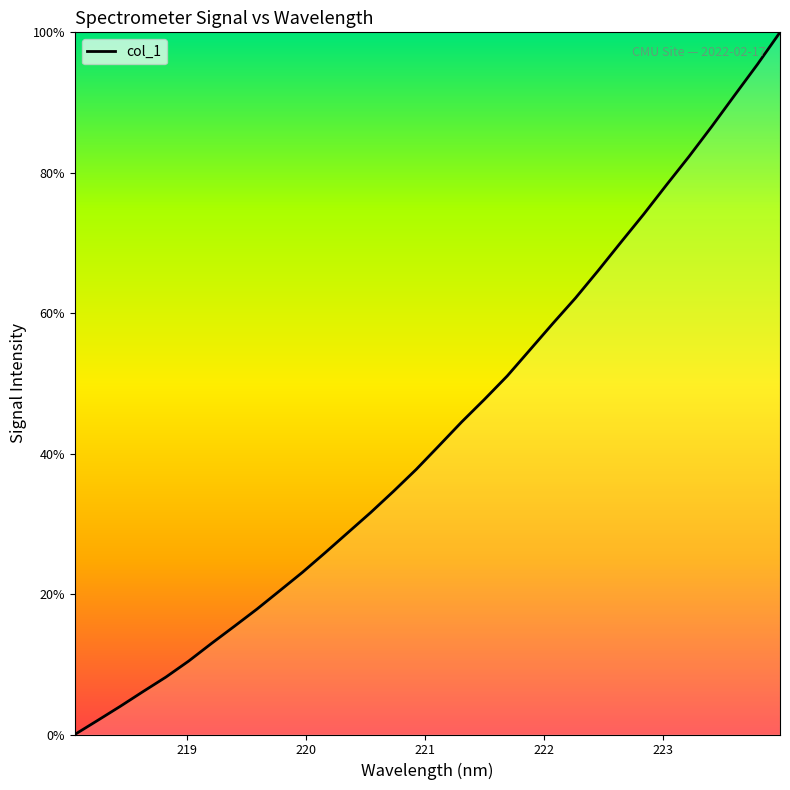

What is the maximum value shown in the chart?

100.0